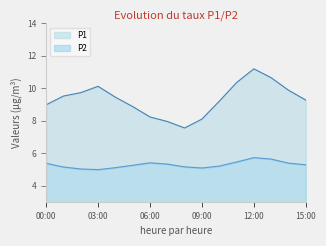

What is the approximate value of P1 at 03:00?

10.1